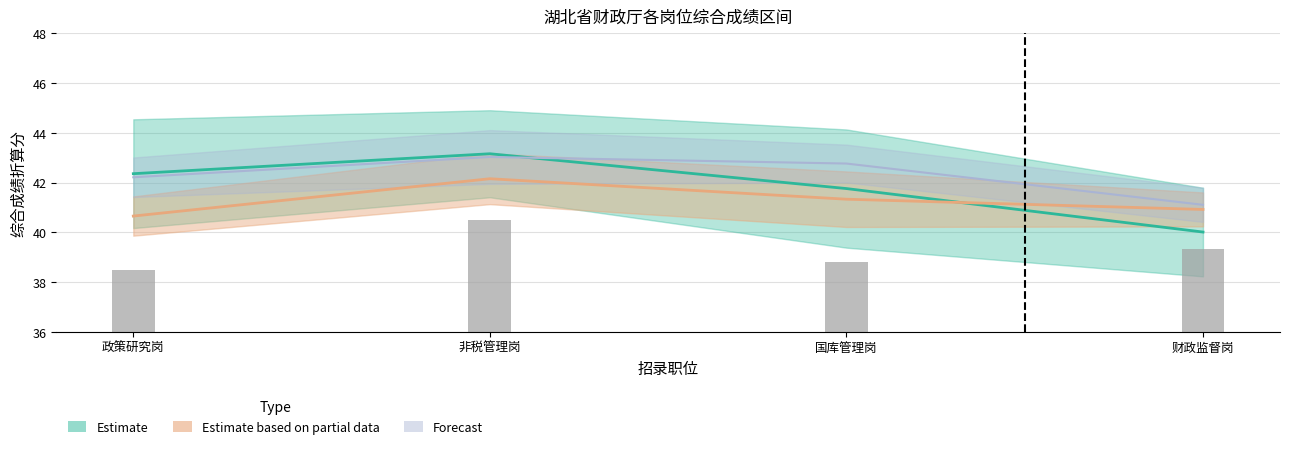

Is it true that the value at 财政监督岗 is 25.2?

False